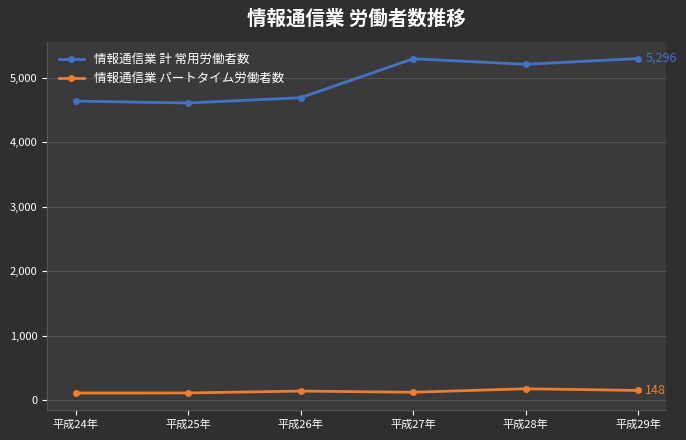

What is the average value of the 情報通信業 パートタイム労働者数 series?

133